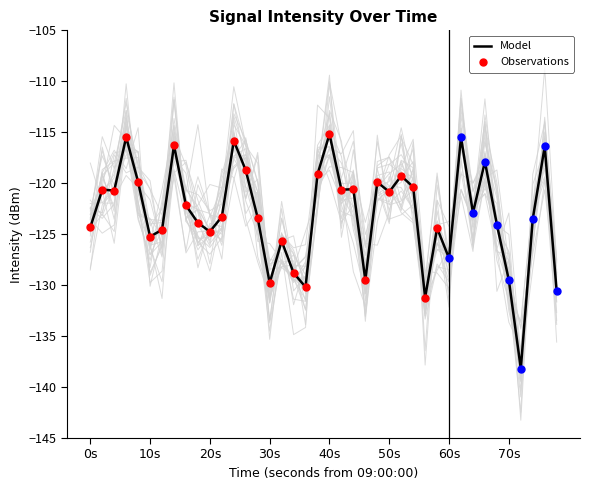

What is the minimum value for Model?

-138.2